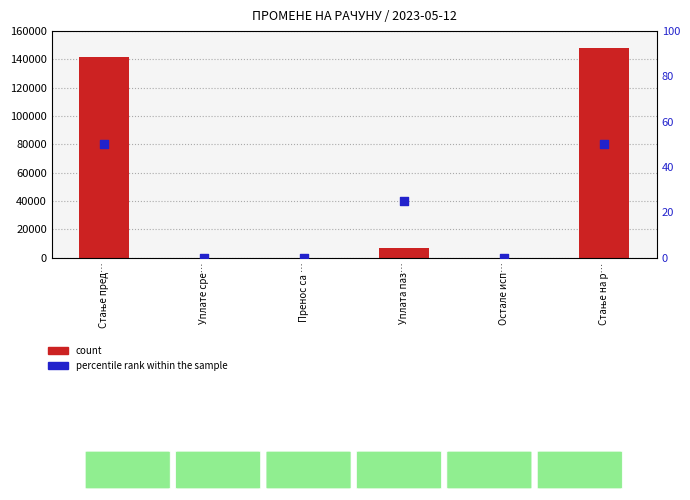

Which series contains the highest Y value?

count